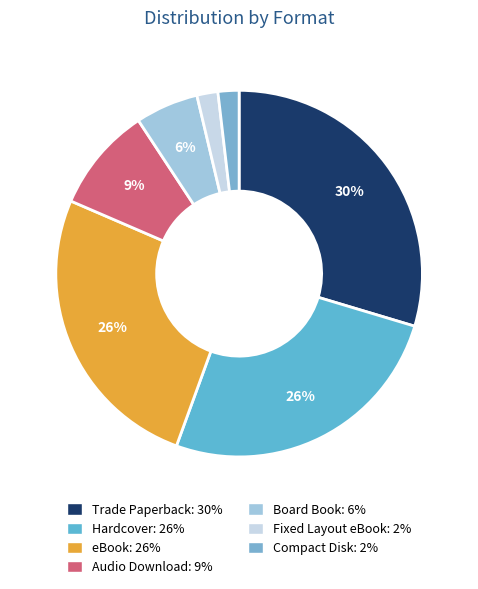

To the nearest percent, what is the difference between the largest and smallest slice percentages?

28%